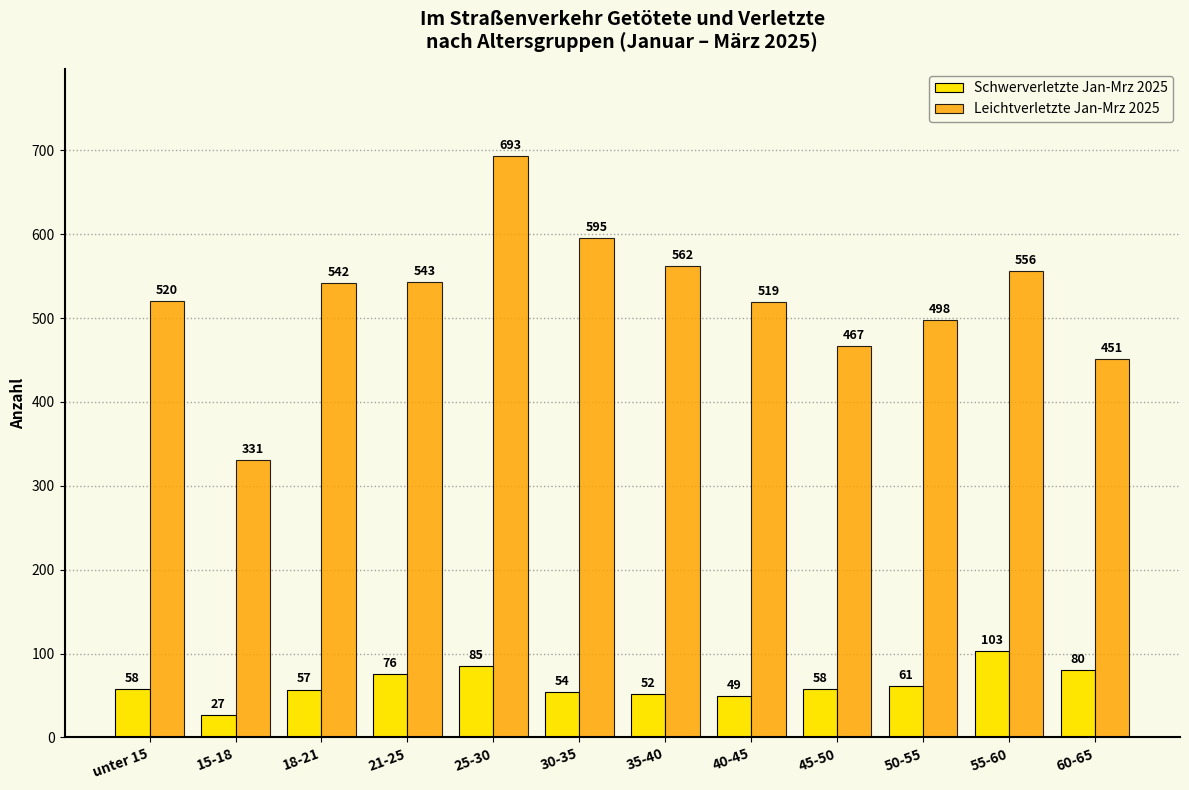

What is the label of the 8th bar from the left?

40-45